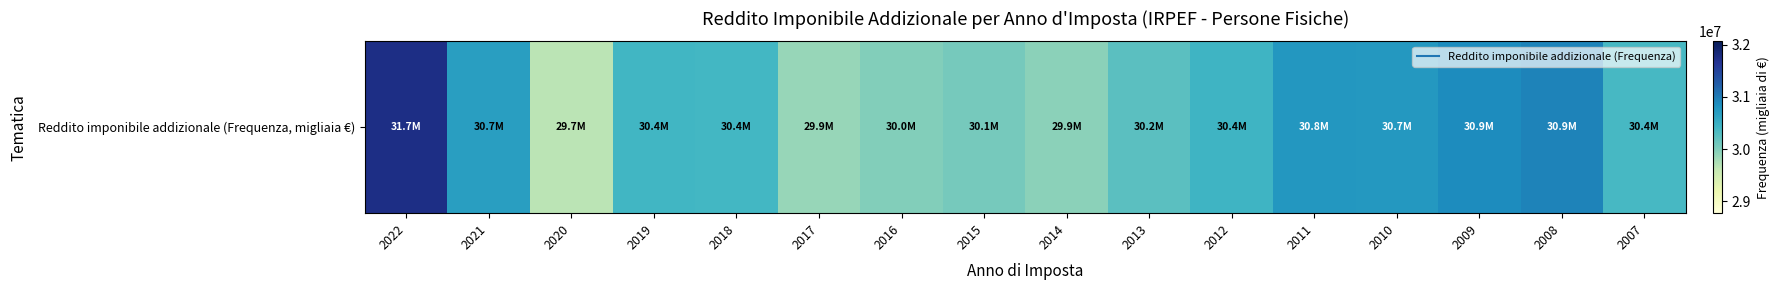

What is the change in value from 2013 to 2012?

+190800